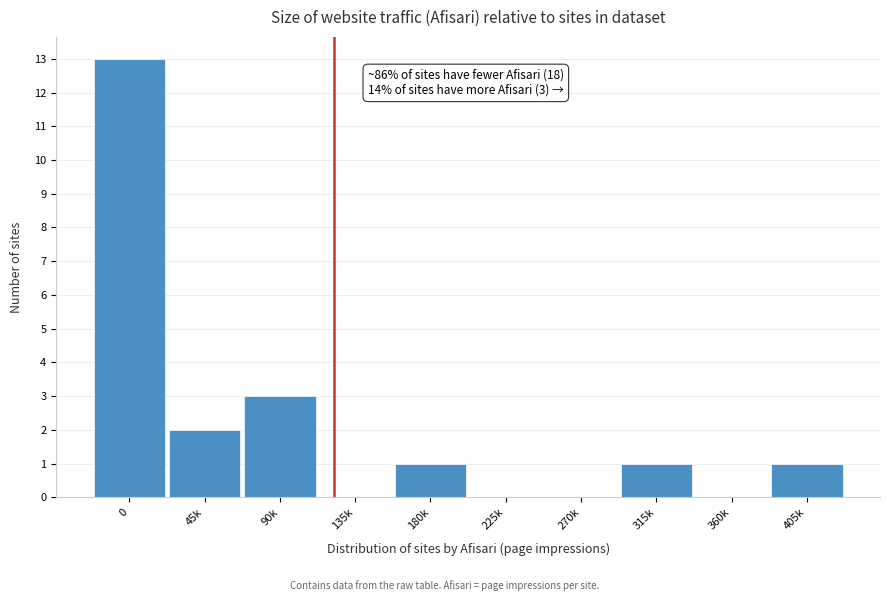

Reading left to right, what are all the values shown in this chart?

0=13	45k=2	90k=3	135k=0	180k=1	225k=0	270k=0	315k=1	360k=0	405k=1